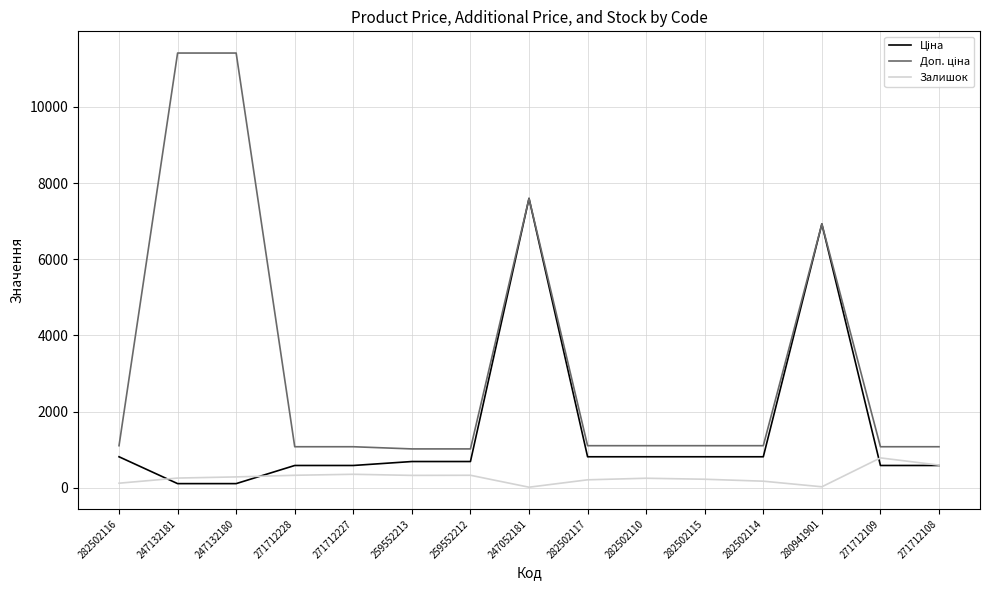

Is this an area chart (filled region under the line)?

No